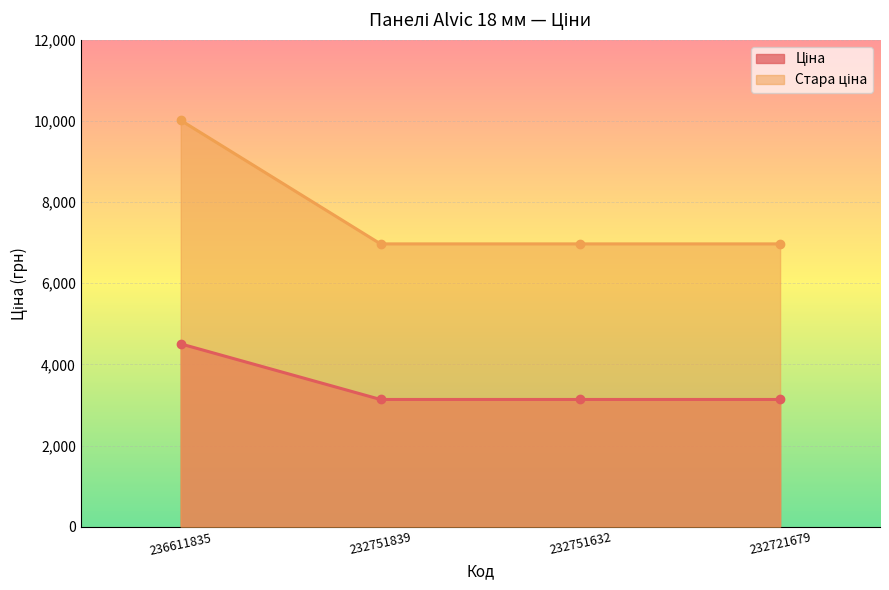

What is the approximate value of Ціна at 236611835?

4506.9